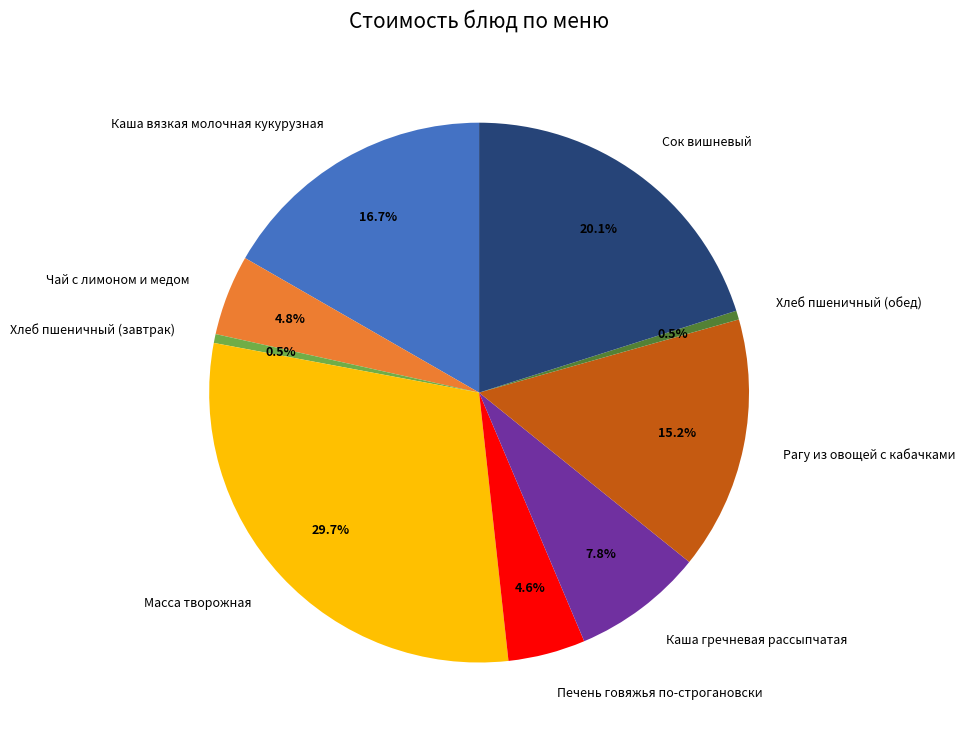

Is Рагу из овощей с кабачками the majority of the pie?

No